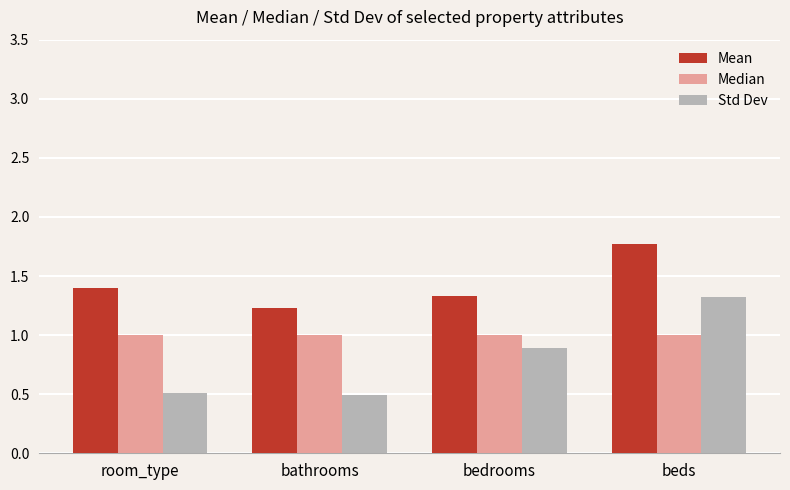

Which series has the widest spread of values?

Std Dev